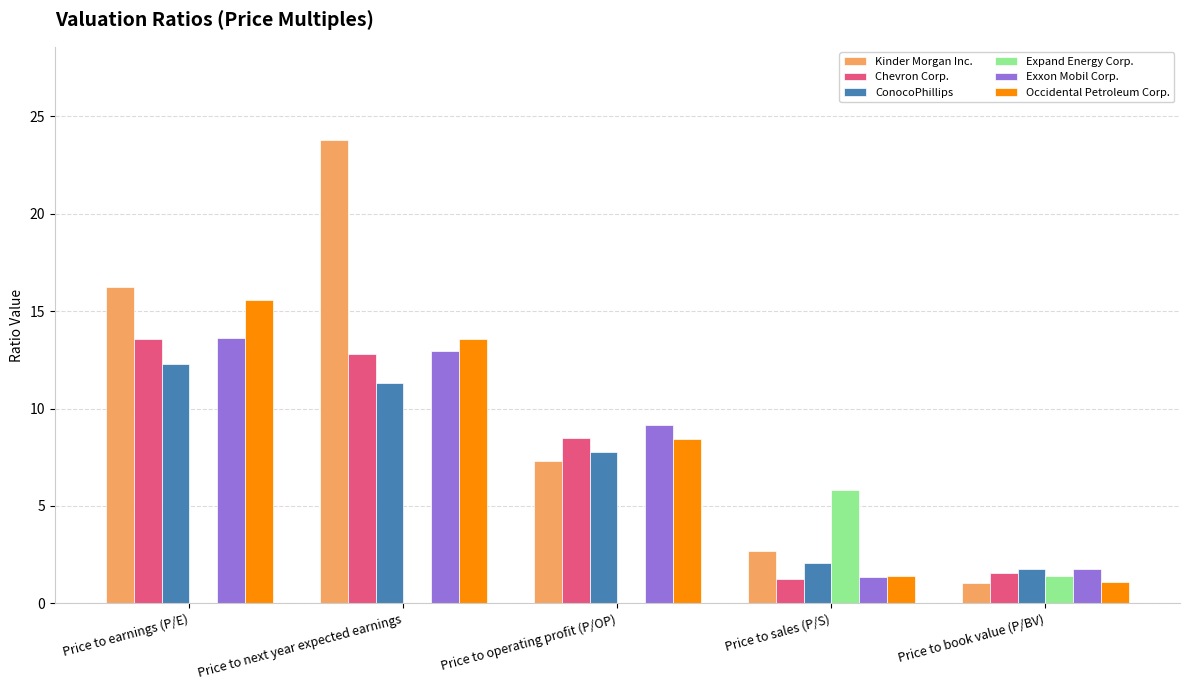

Which series has the widest spread of values?

Kinder Morgan Inc.